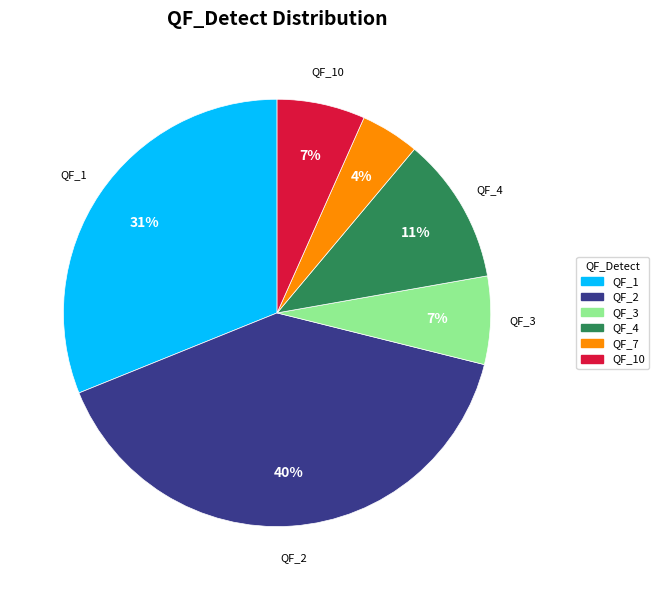

To the nearest percent, what percentage of the pie is QF_1?

31%